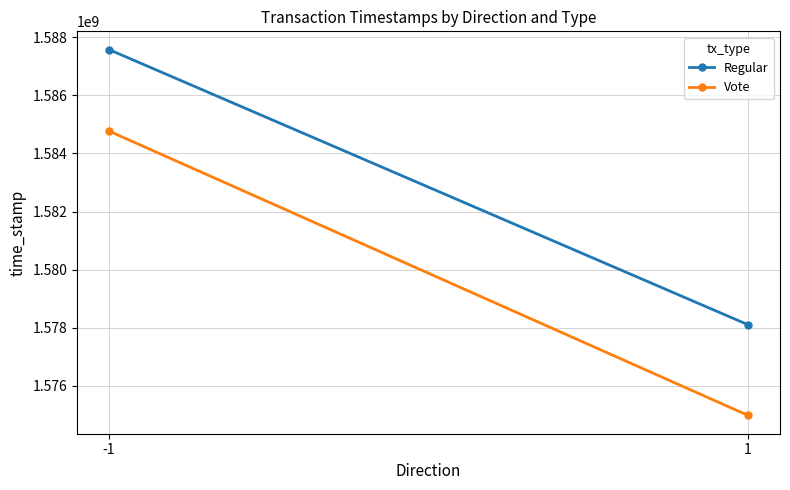

Which series changed the most between -1 and 1?

Vote